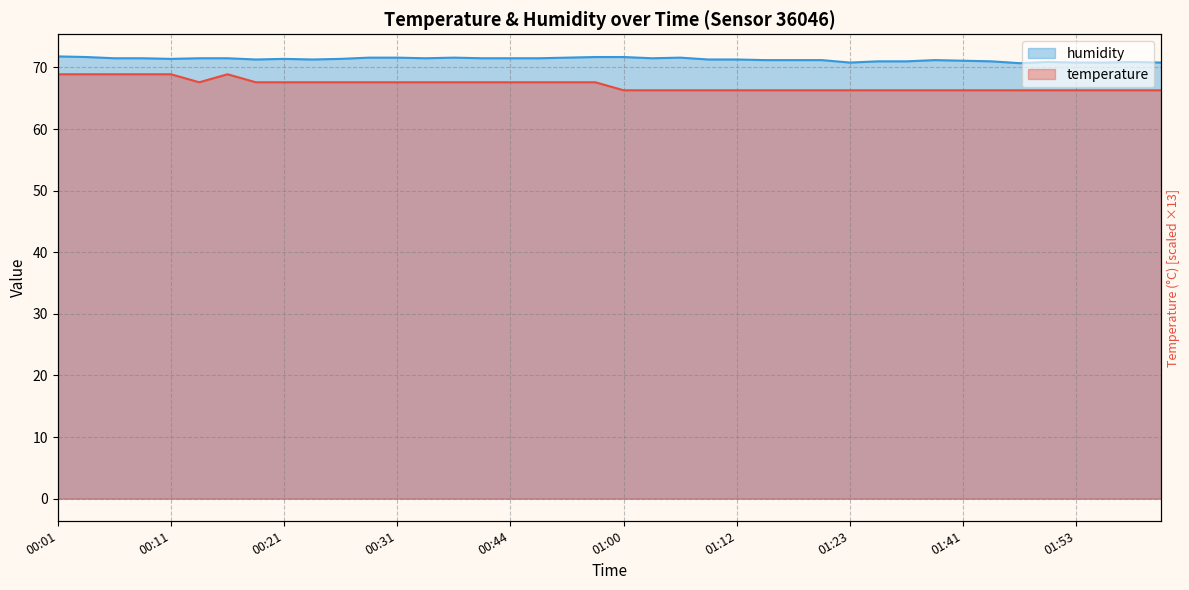

At which label does humidity reach its minimum?

01:47